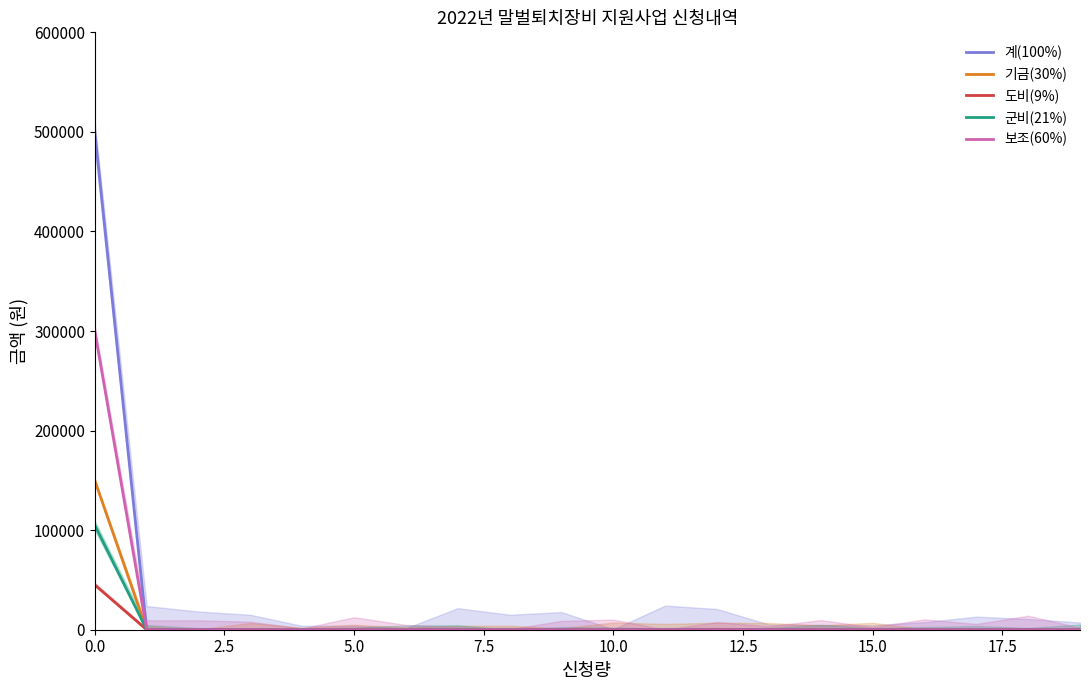

Between 17.5 and 19, which series saw the biggest shift?

계(100%)